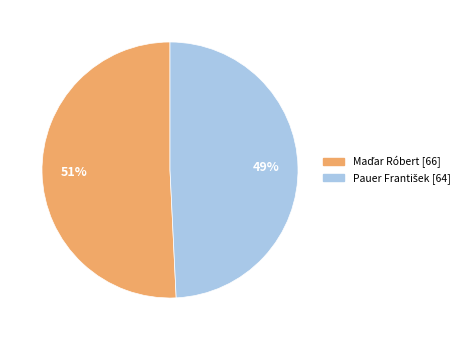

To the nearest percent, what is the average slice percentage?

50%